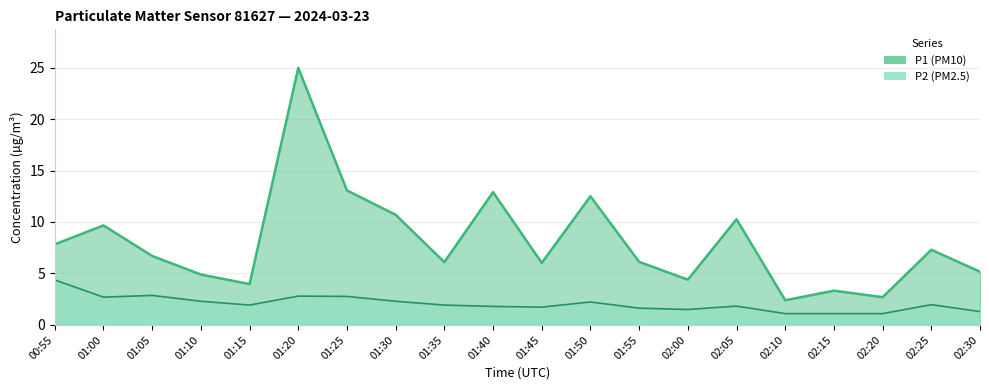

True or false: P1 has more than 2 points higher than both neighbors.

True